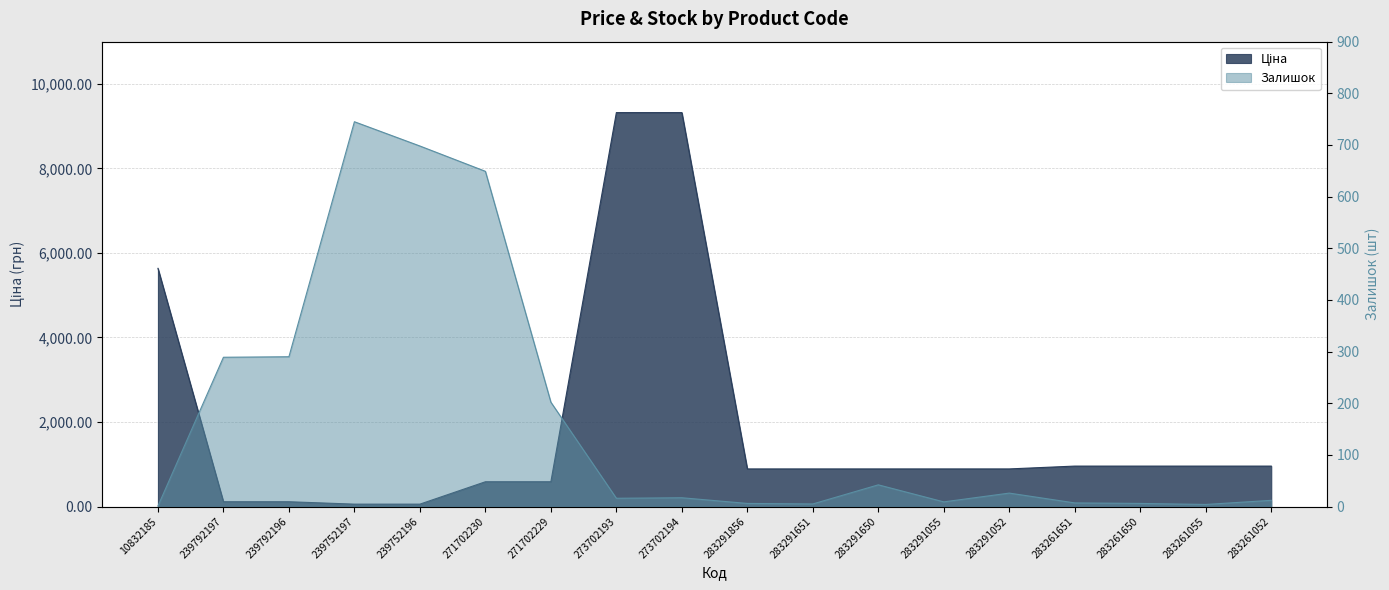

Between which two adjacent categories do Залишок and Ціна first intersect?

10832185 and 239792197